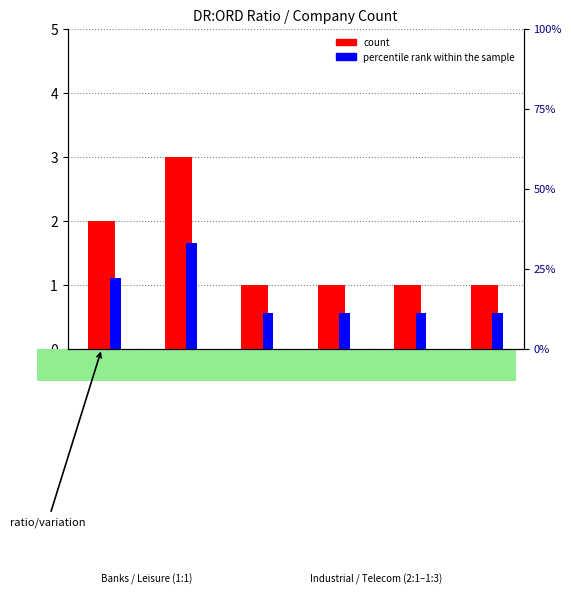

Rank the series by their average value, from lowest to highest.

count, percentile rank within the sample